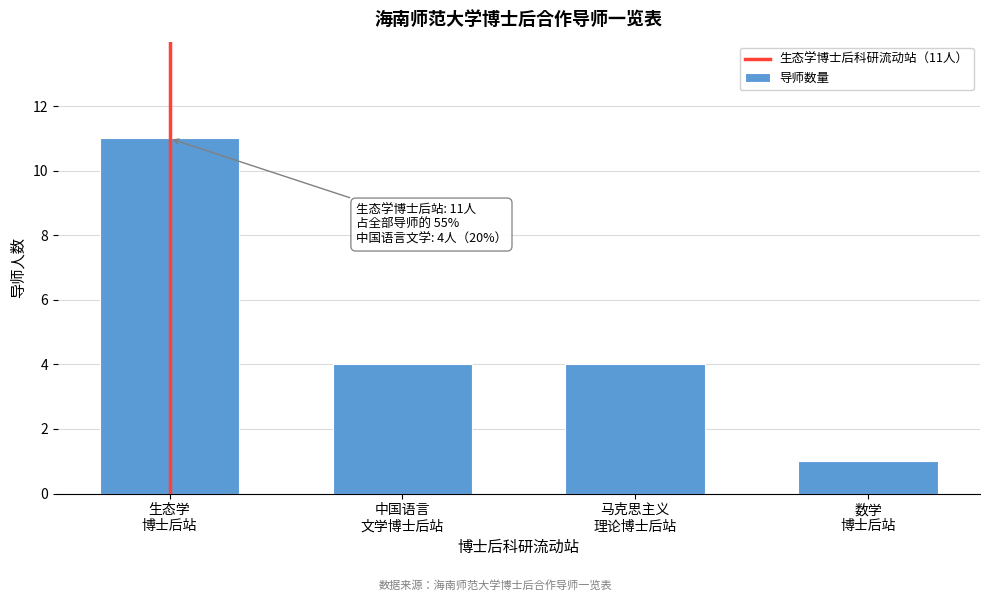

Reading left to right, transcribe all the data shown in this chart.

11	4	4	1